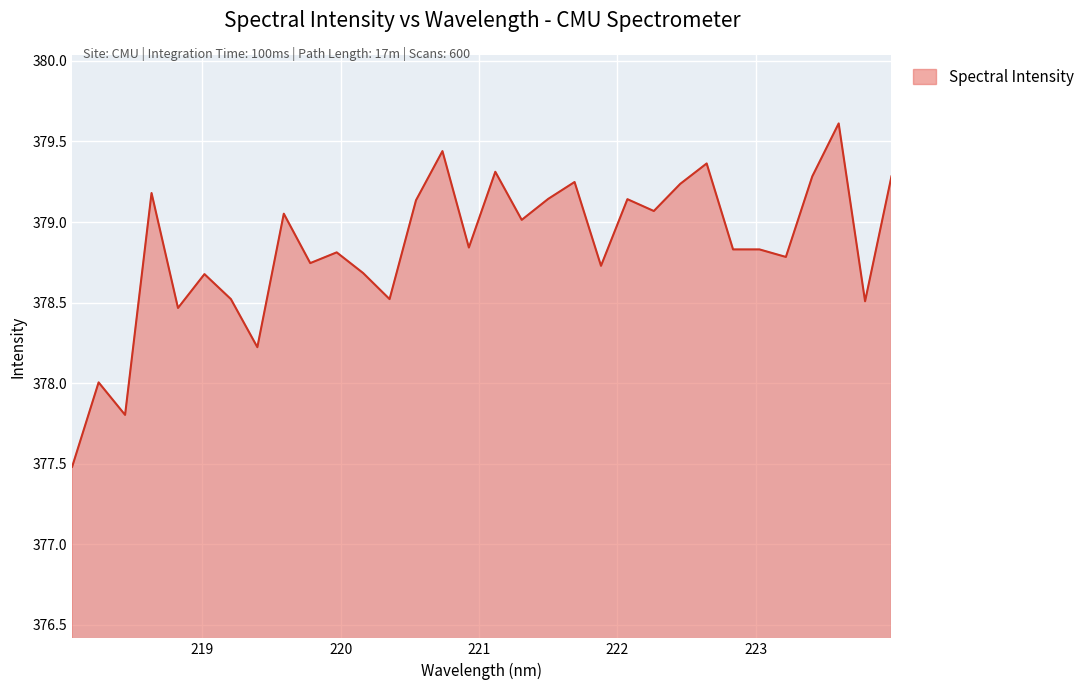

What is the greatest value displayed?

379.6